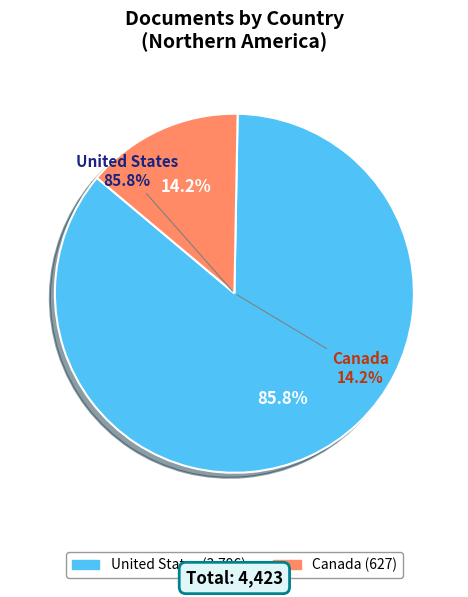

Does Canada account for over 50% of the chart?

No